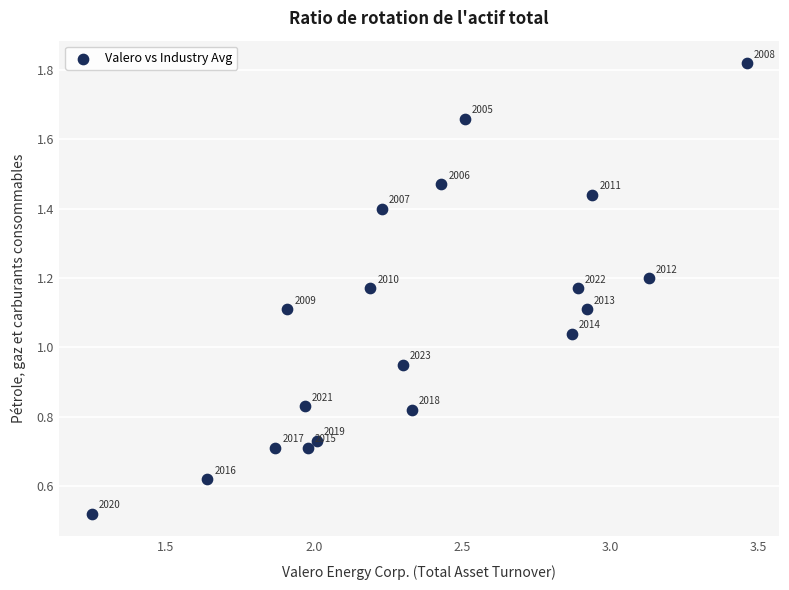

What is the range of X values (max minus min)?

2.2